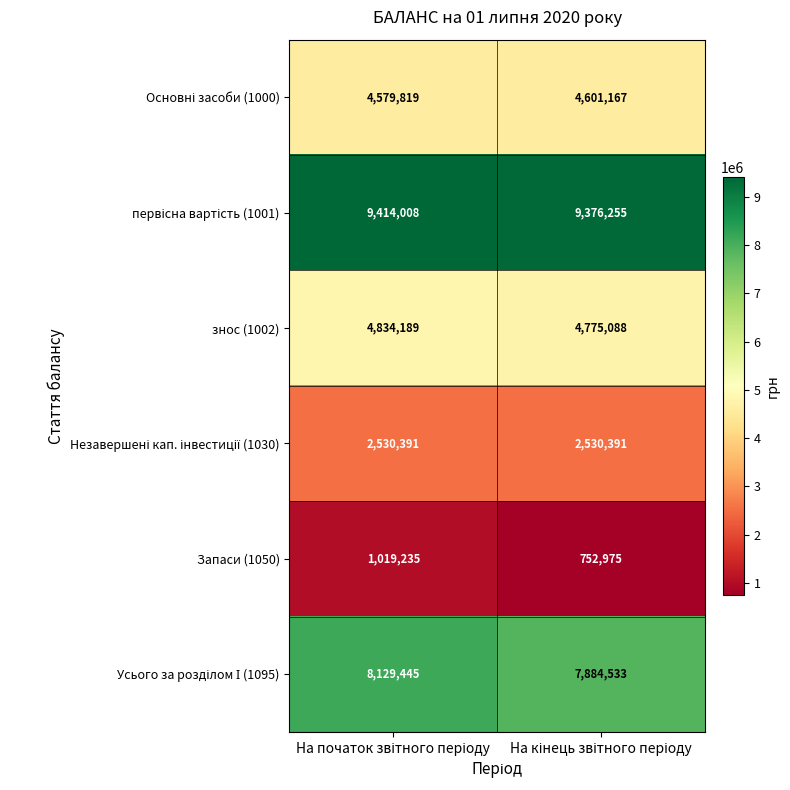

What is the highest value of the Запаси (1050) series?

1019235